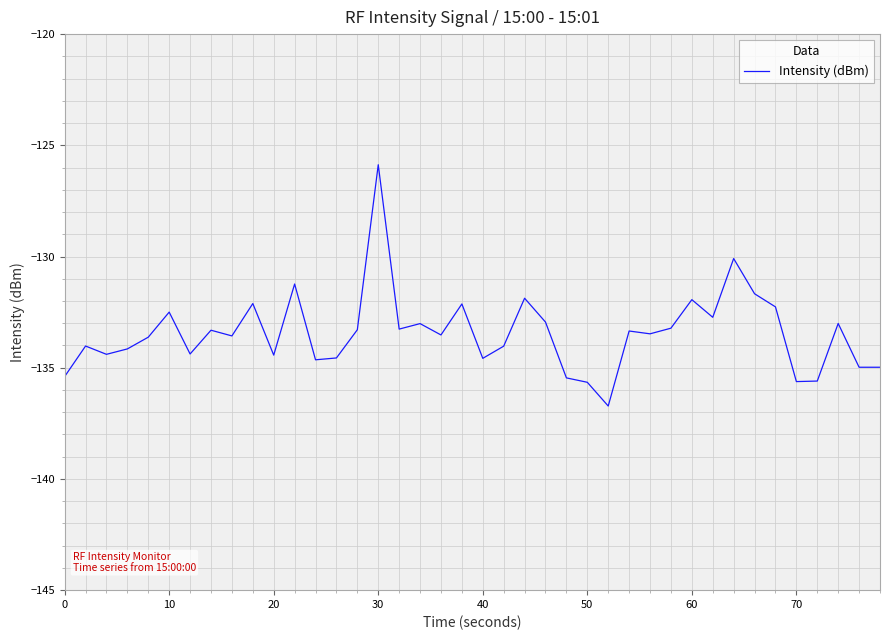

What is the difference between the maximum and minimum values?

10.8